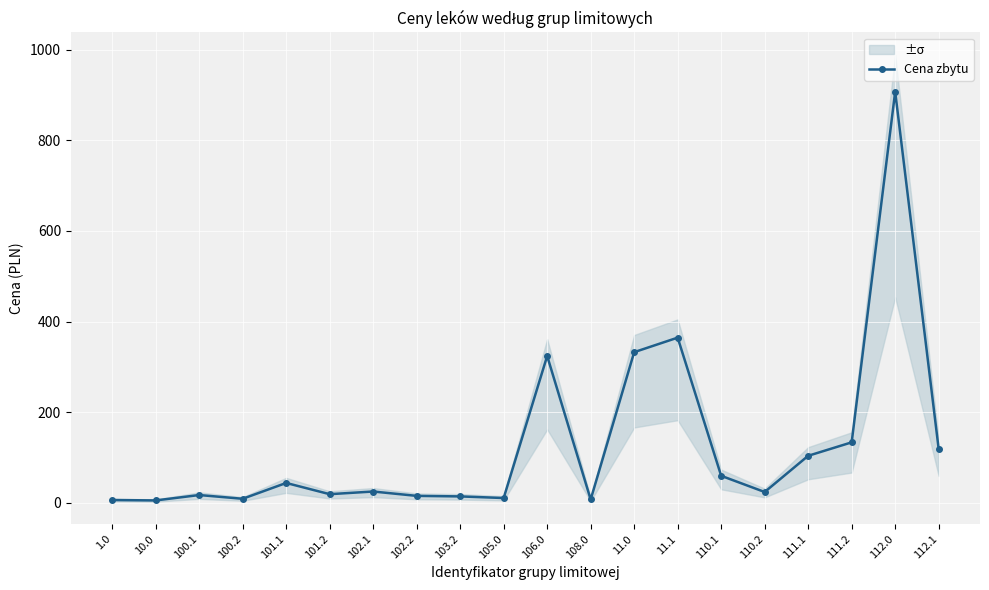

What is the average value?

126.9